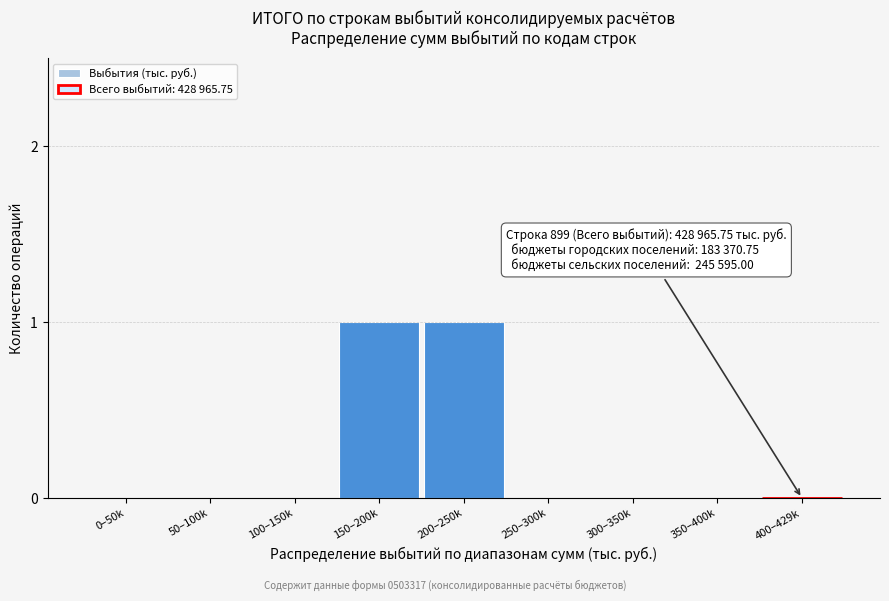

Reading right to left, extract all data points from this chart.

400–429k=0	350–400k=0	300–350k=0	250–300k=0	200–250k=1	150–200k=1	100–150k=0	50–100k=0	0–50k=0